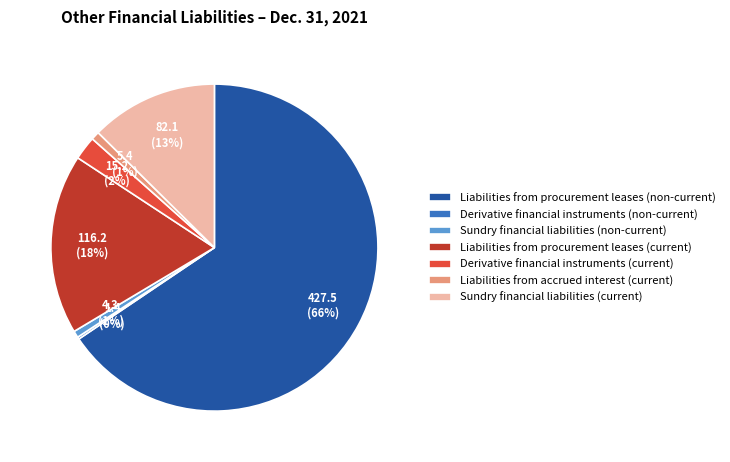

To the nearest percent, what portion does Sundry financial liabilities (non-current) represent?

1%